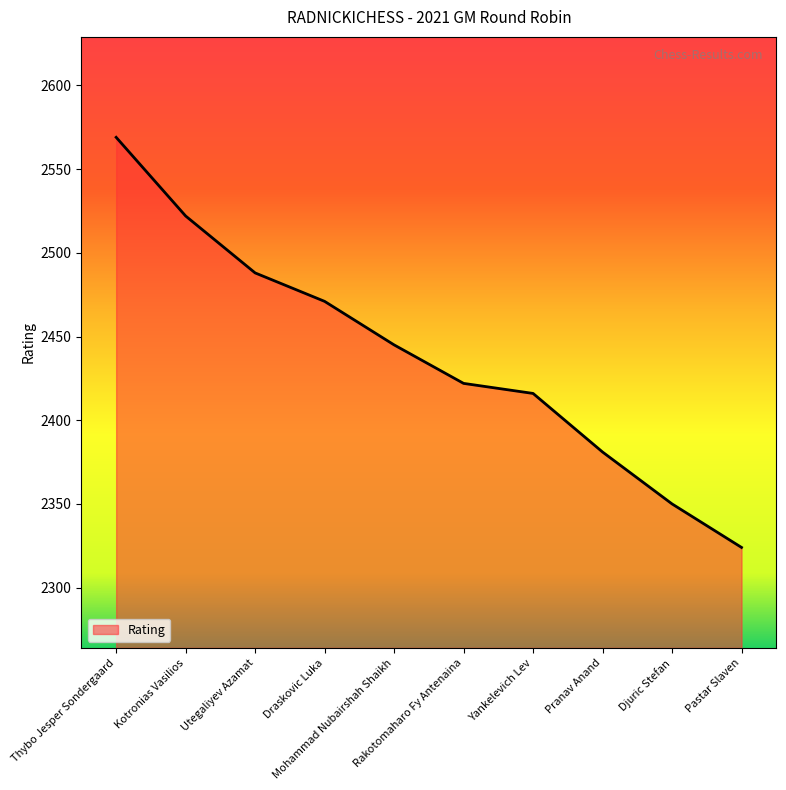

What is the maximum value shown in the chart?

2569